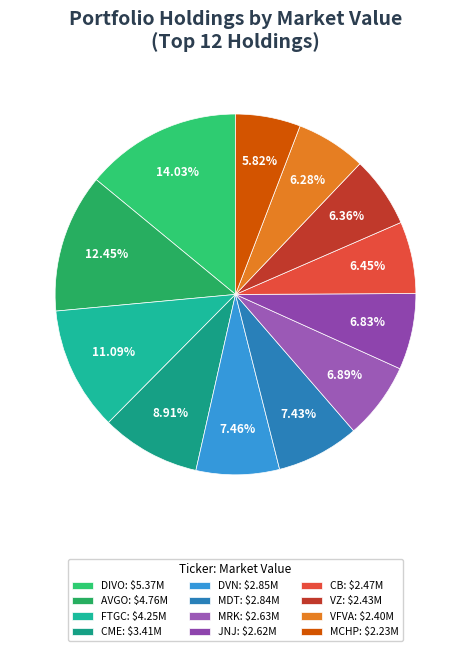

Combined, what portion of the pie is CME and FTGC?

20.0%